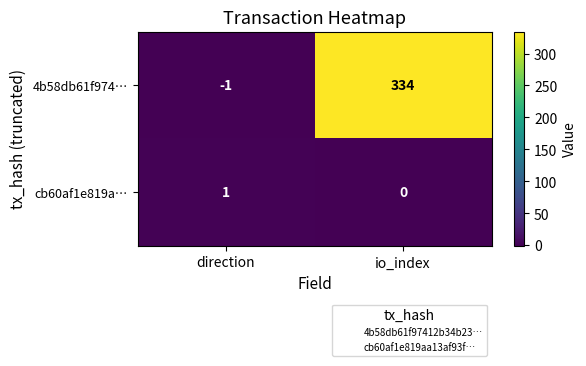

Count the number of data series in this chart.

2